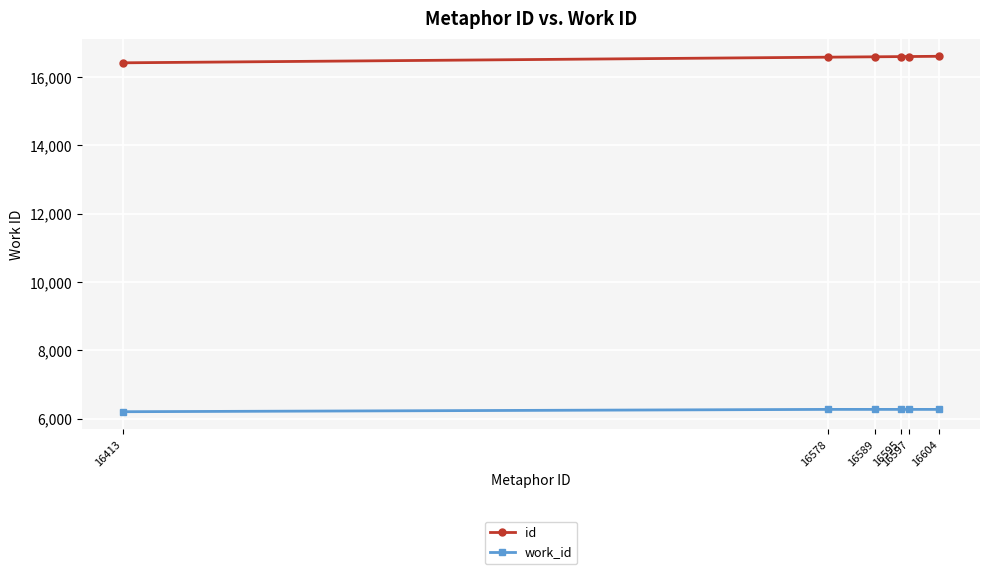

Is it true that id equals 4560 at 16597?

False